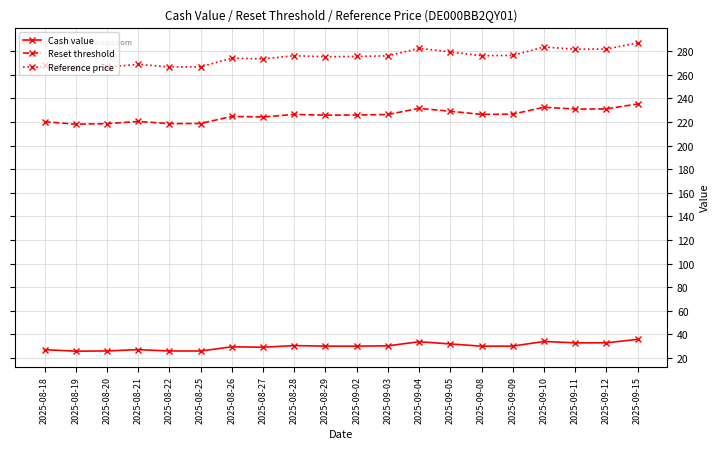

What is the difference between the second highest and second lowest values in the Cash value series?

8.1